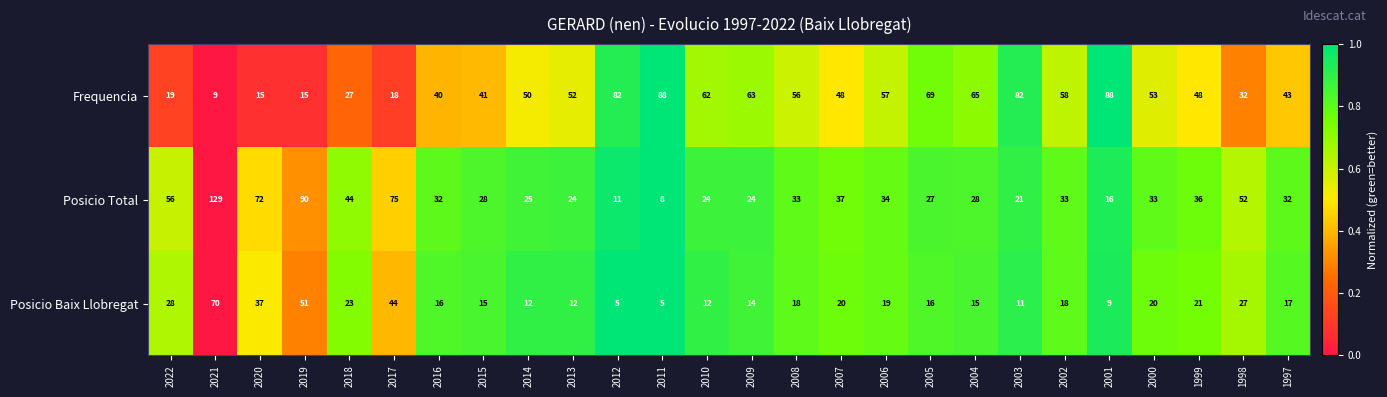

Which series has the largest total across all categories?

Frequencia